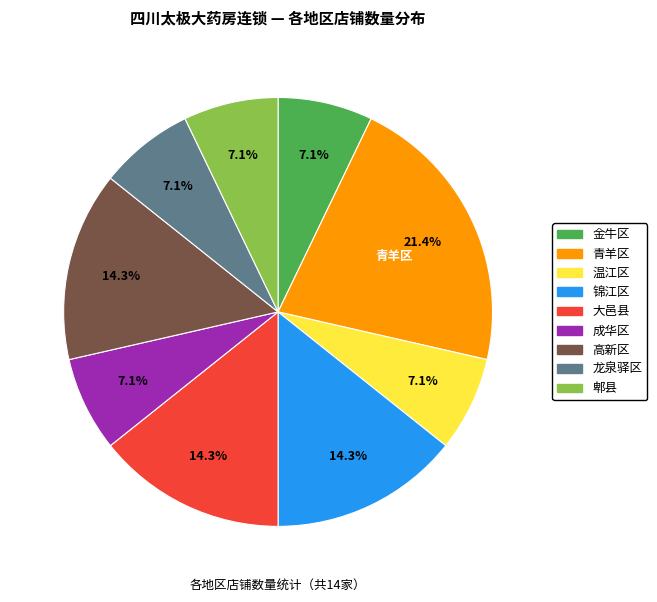

What is the largest slice in the pie chart?

青羊区